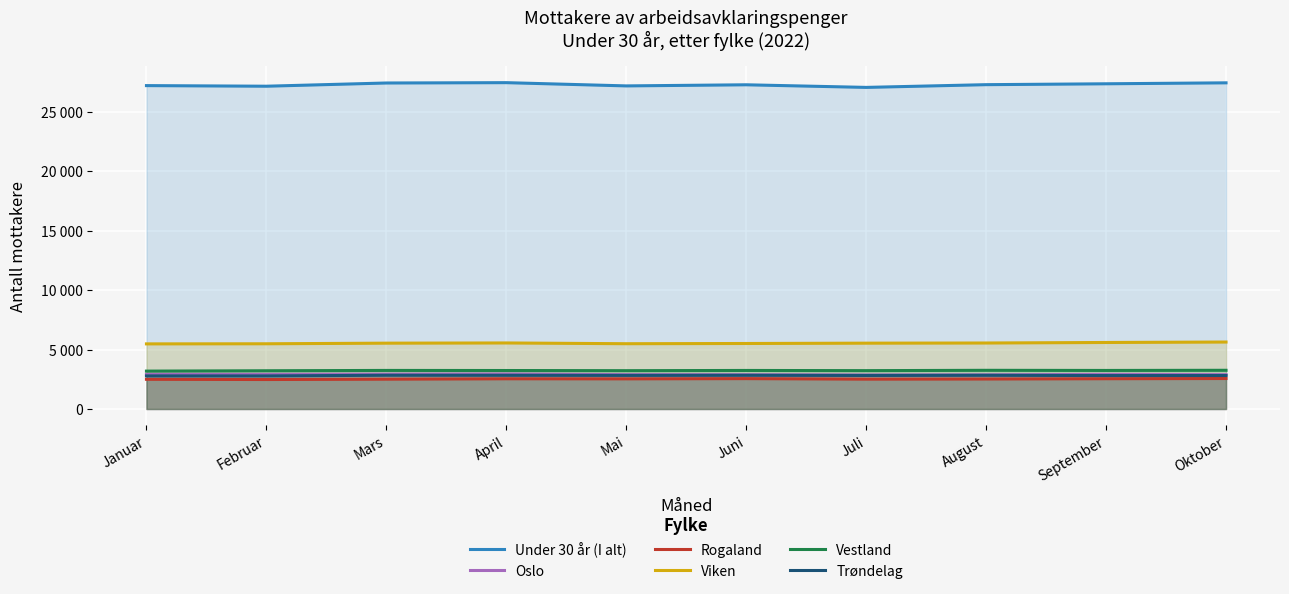

What is the spread (max minus min) of values at April?

24930